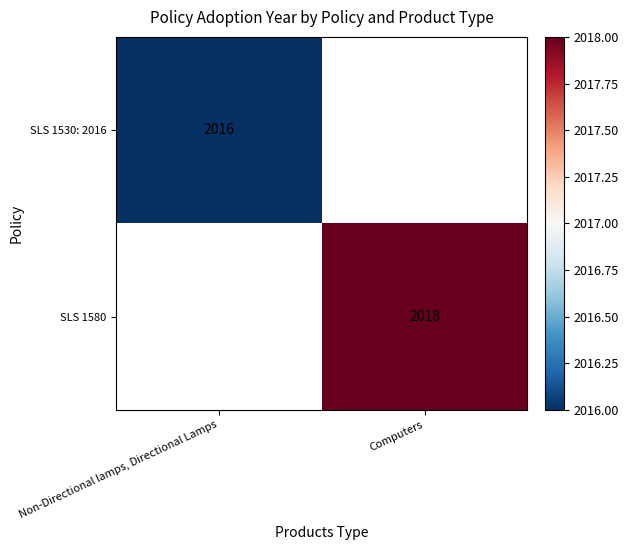

At which category does the chart reach its peak across all series?

Computers